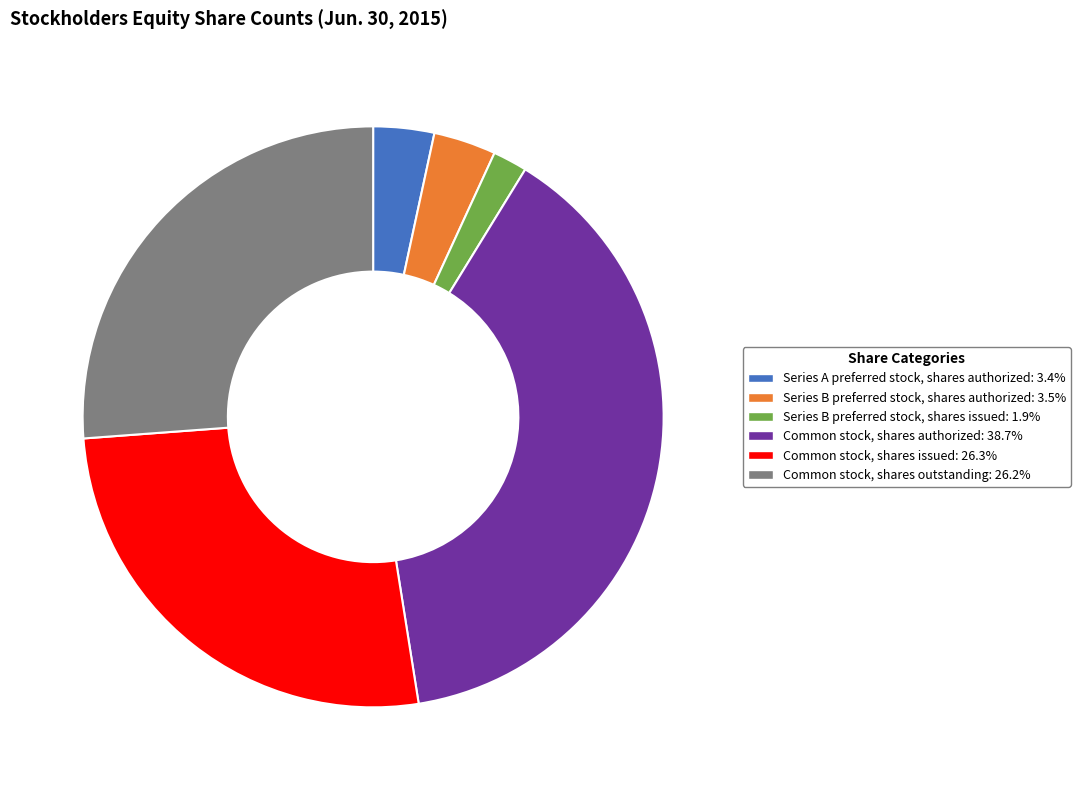

Approximately how many times larger is the value at Common stock, shares authorized: 38.7% compared to Common stock, shares issued: 26.3%?

1.5